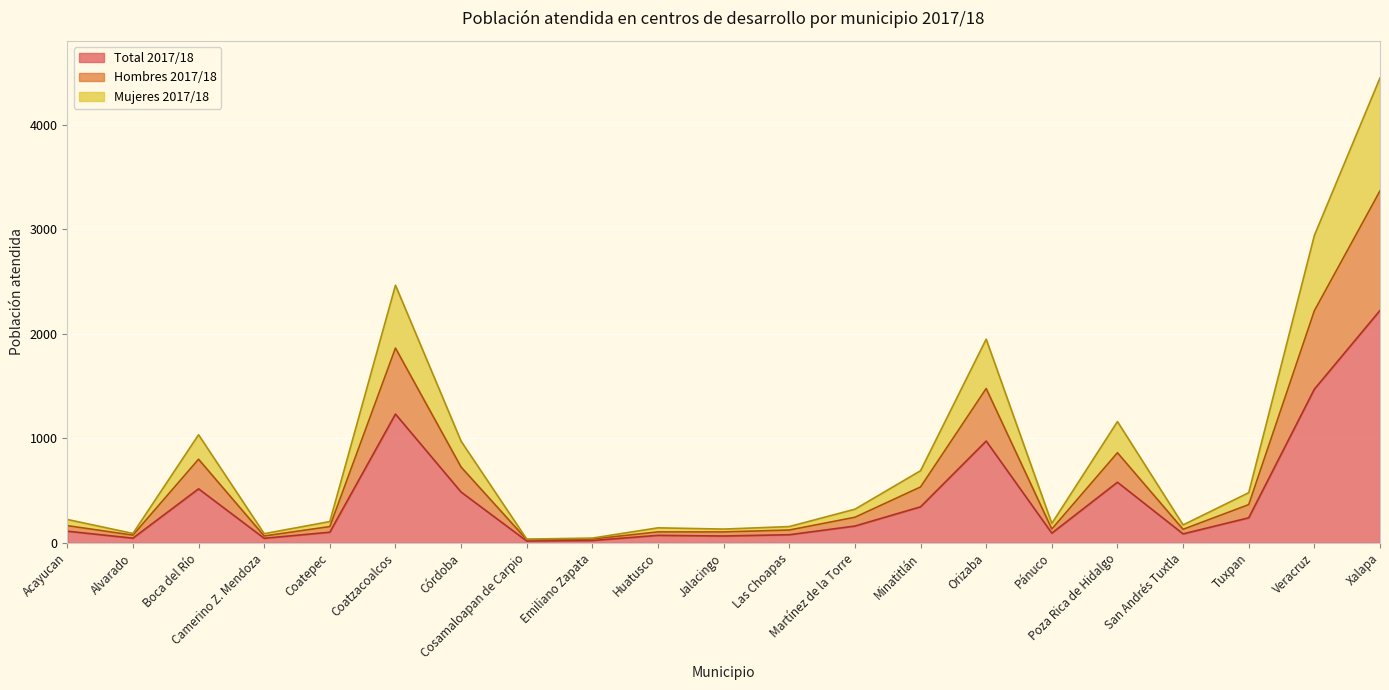

How many values in the Total 2017/18 series are below 112?

10